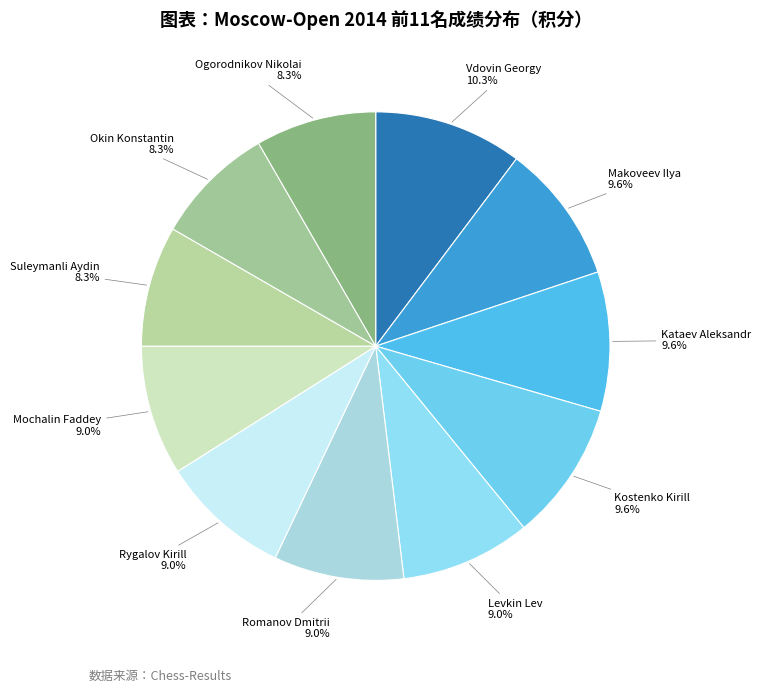

To the nearest percent, what portion does Ogorodnikov Nikolai represent?

8%